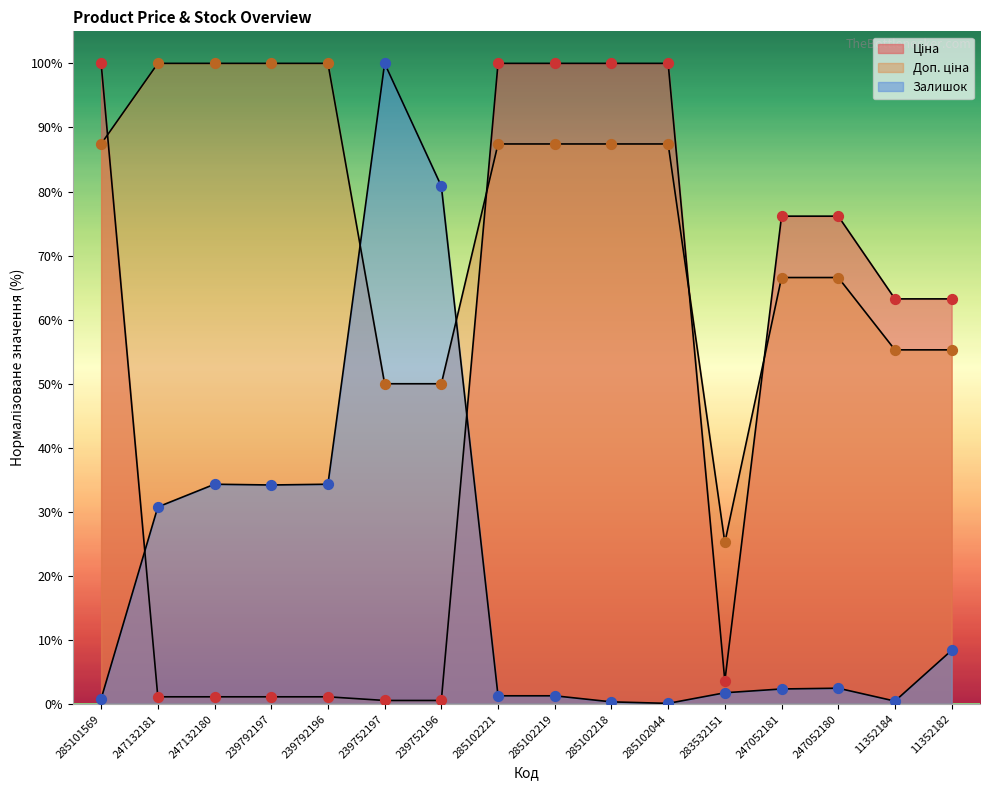

What are all the series names shown in the legend?

Ціна, Доп. ціна, Залишок